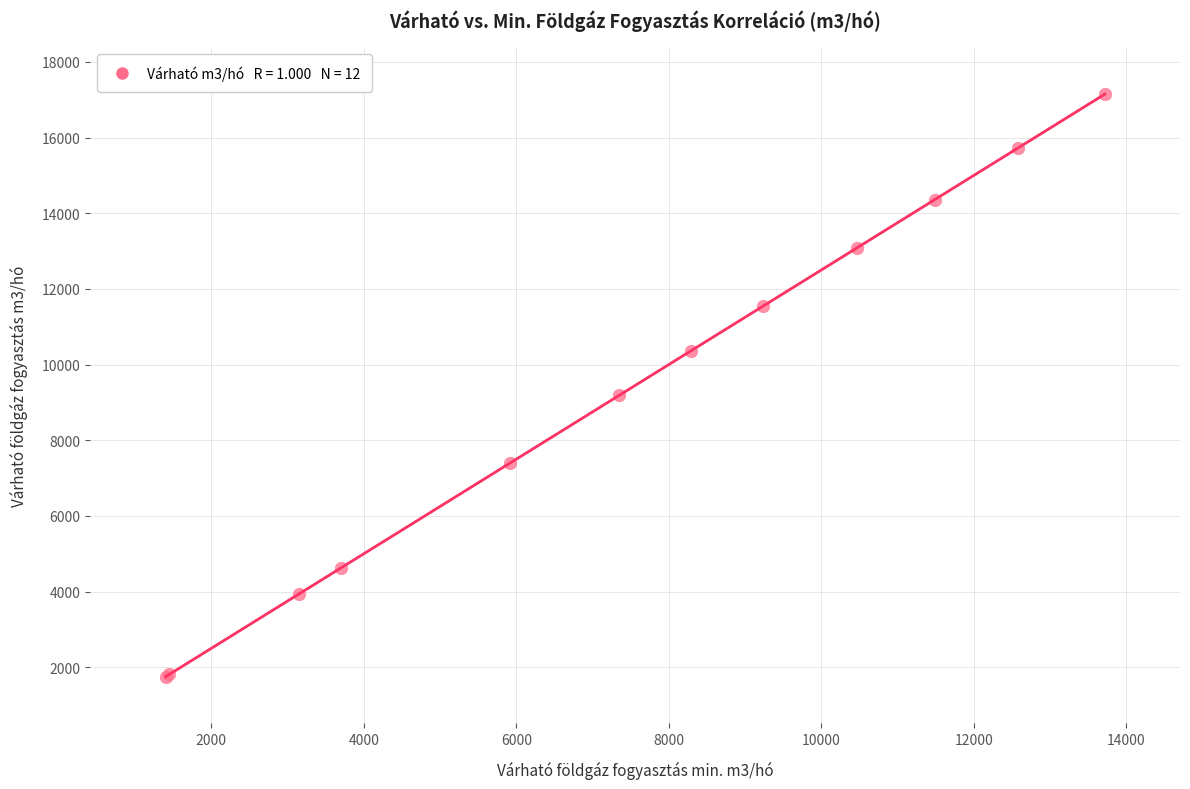

What Y value in the scatter plot is closest to 9450?

9190